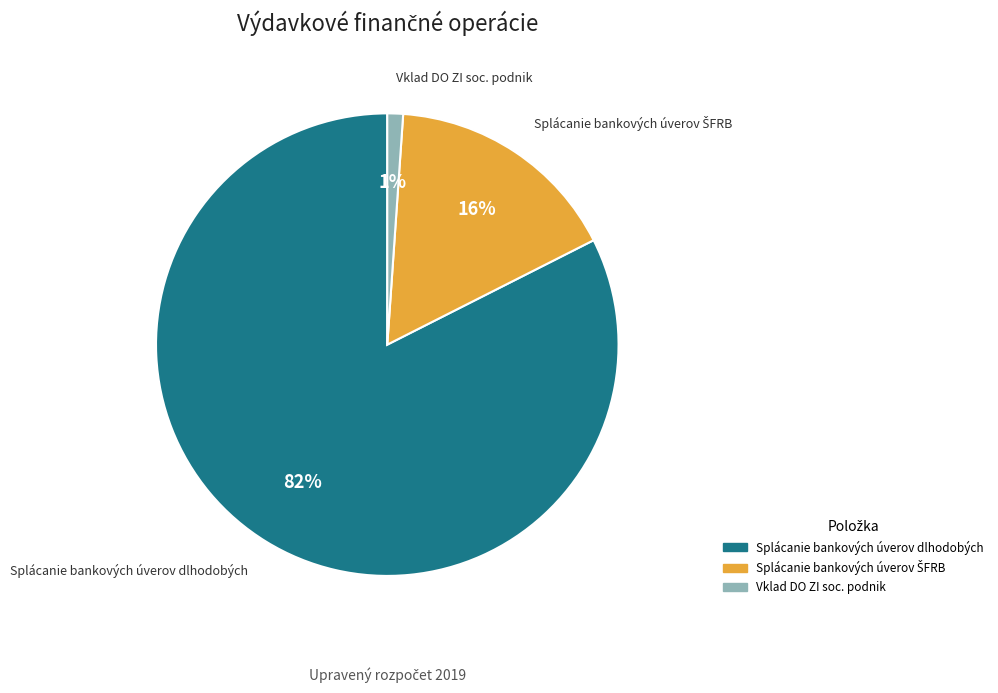

Is there a majority slice in this chart?

Yes